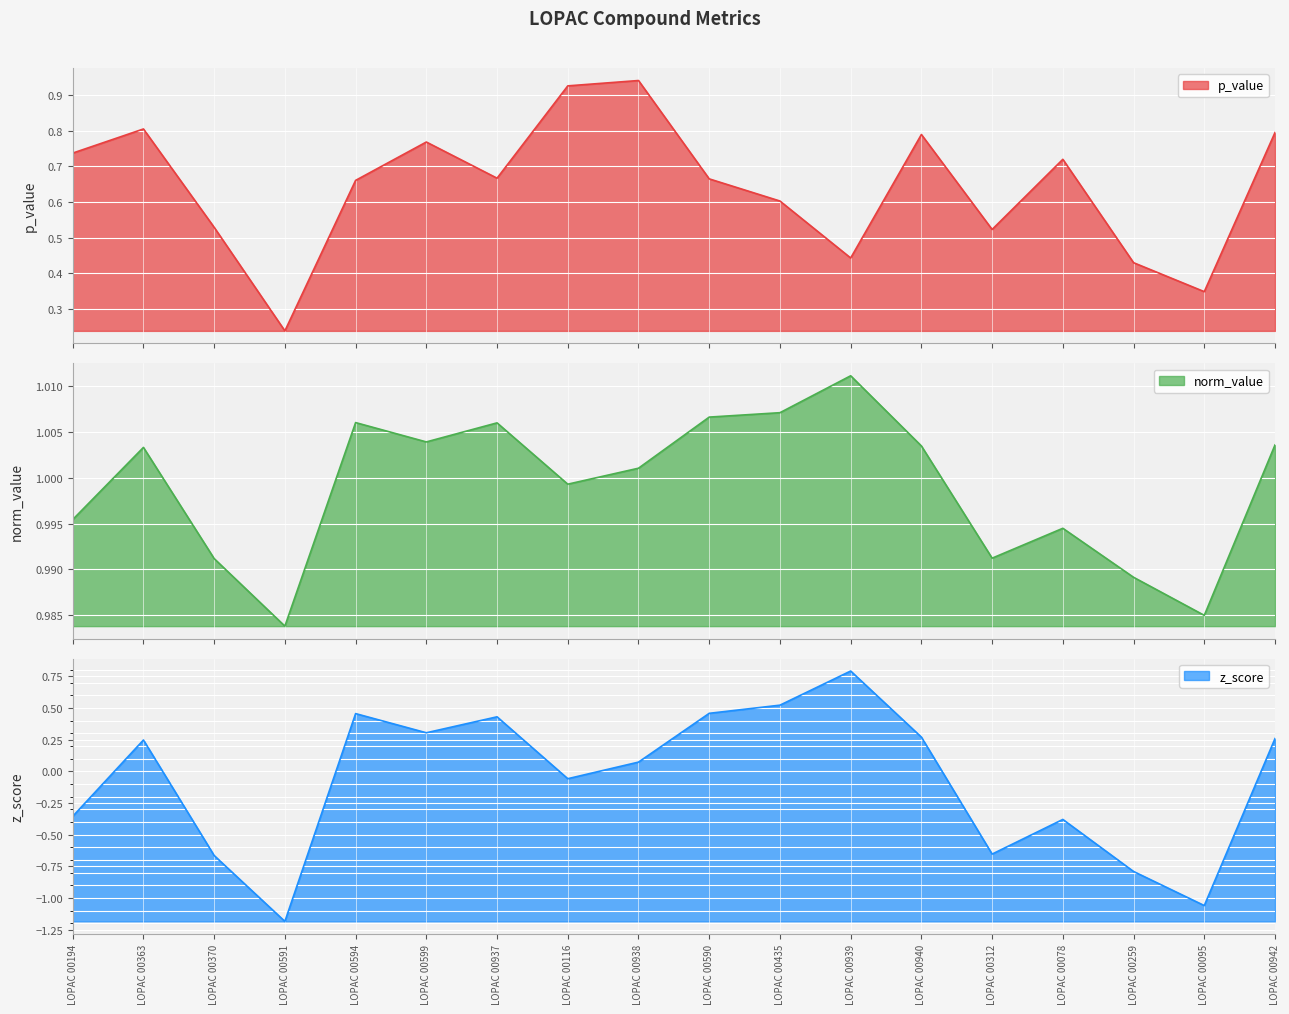

Which series has the widest spread of values?

z_score